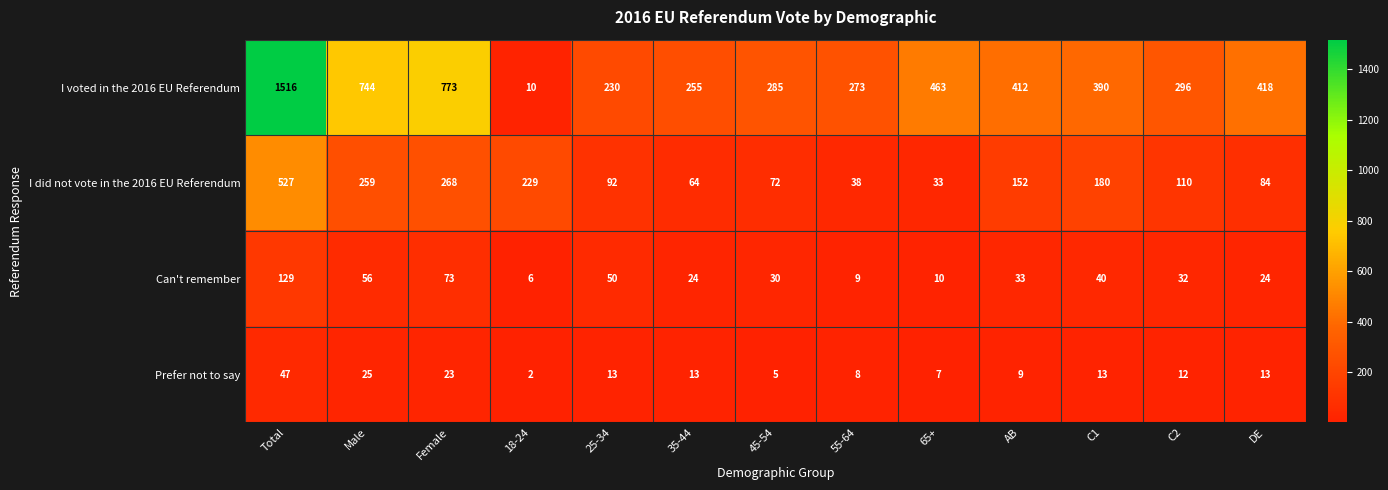

What is the maximum value shown in the chart?

1516